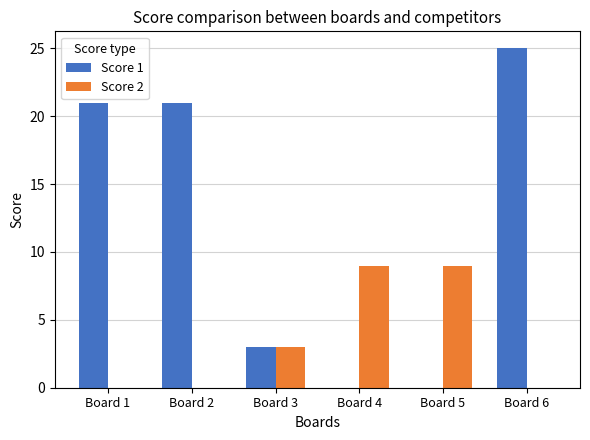

What is the sum of all Score 2 values?

21